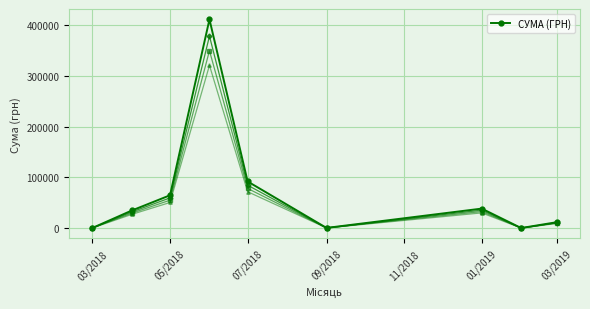

The value at 03/2018 is 72.6. True or false?

False